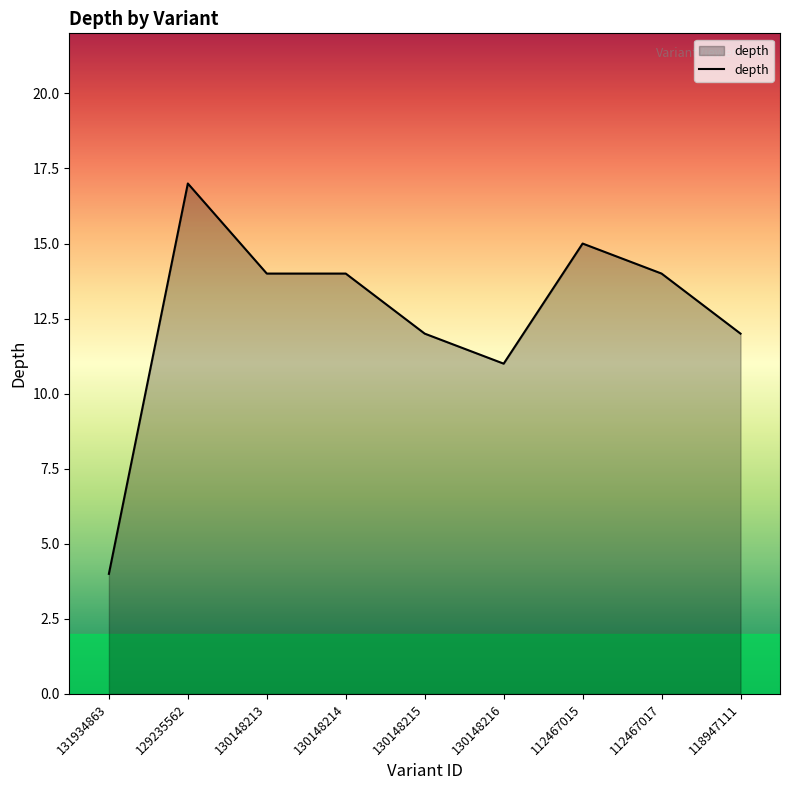

What is the approximate value at 118947111, to the nearest 5?

10